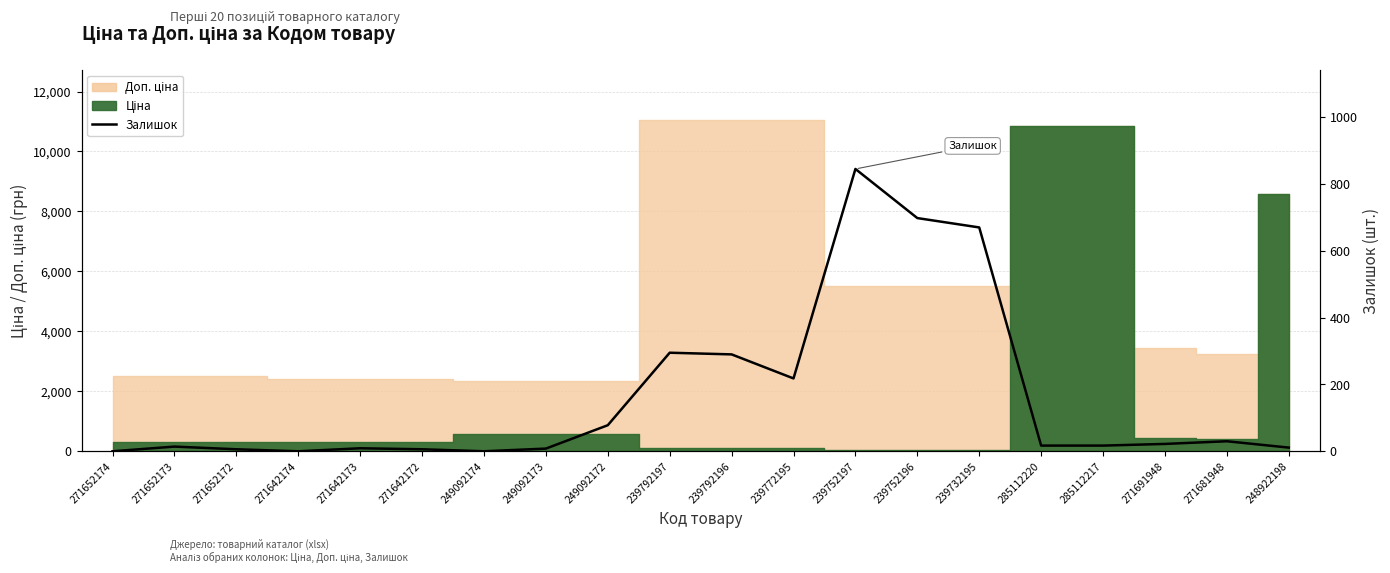

What is the change in value from 271642174 to 285112217?

+17